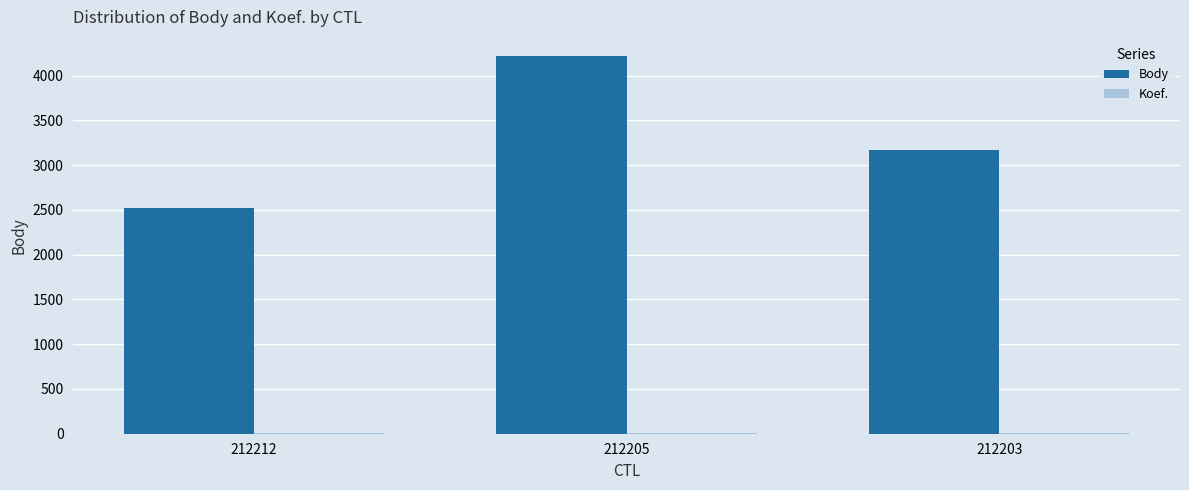

What is the spread (max minus min) of values at 212205?

4217